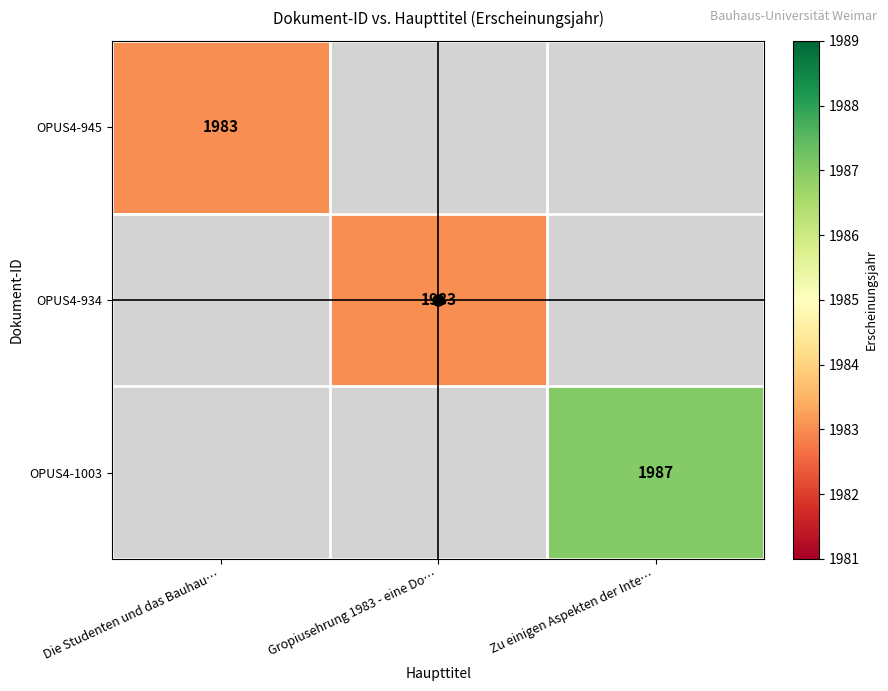

How many values in OPUS4-1003 are above zero?

1